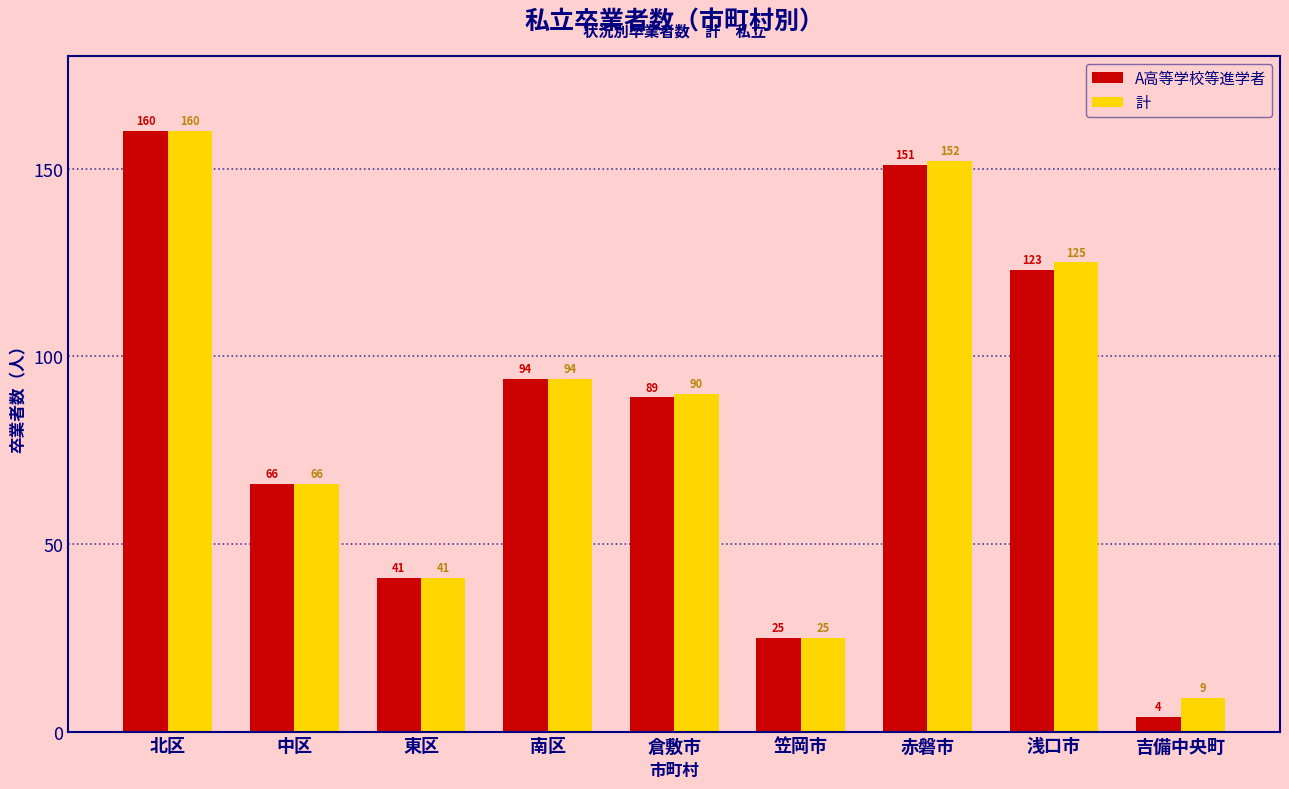

At which category does the chart reach its minimum across all series?

吉備中央町